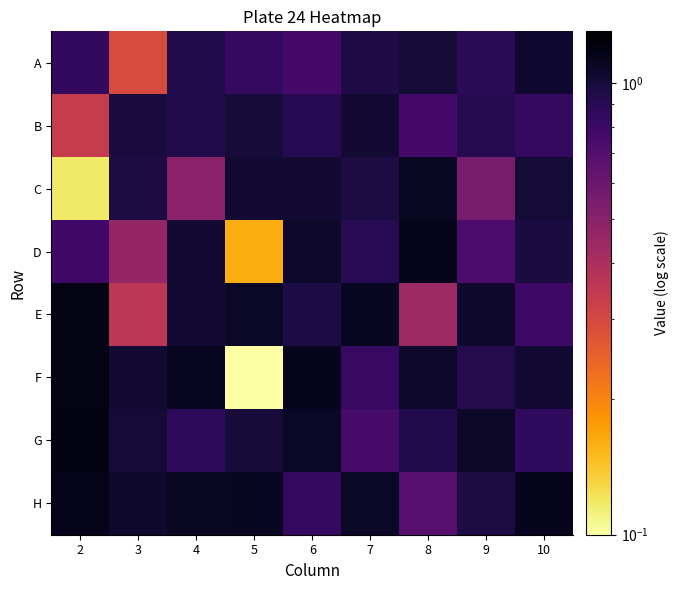

Count the number of categories in the chart.

9